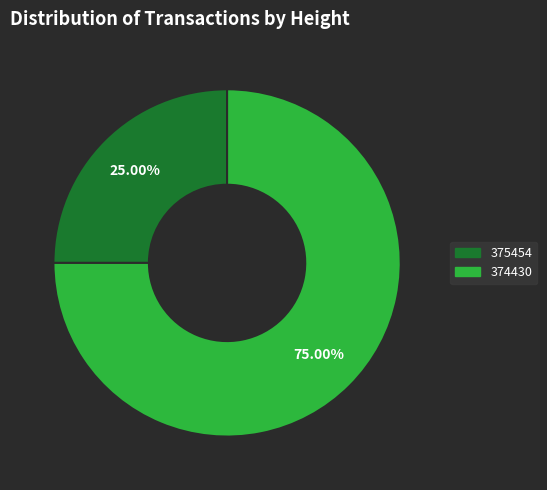

What is the ratio of the value at 375454 to the value at 374430?

0.3